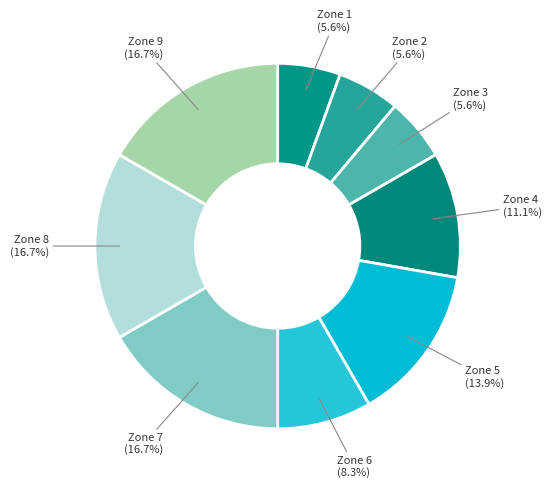

How many segments does this pie chart have?

9